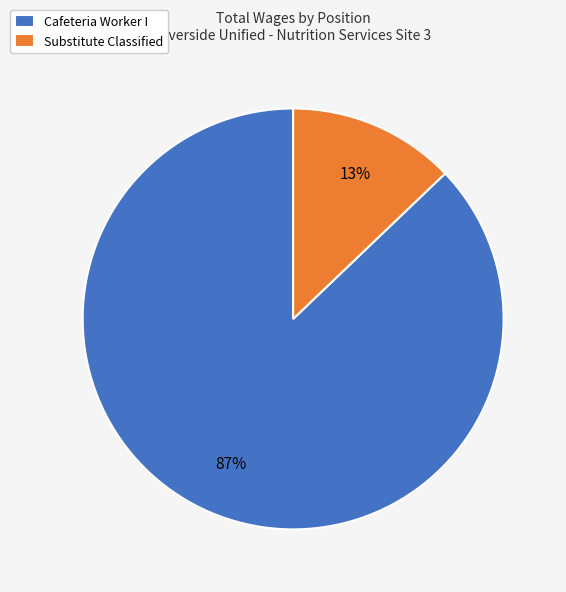

What is the smallest slice in the pie chart?

Substitute Classified